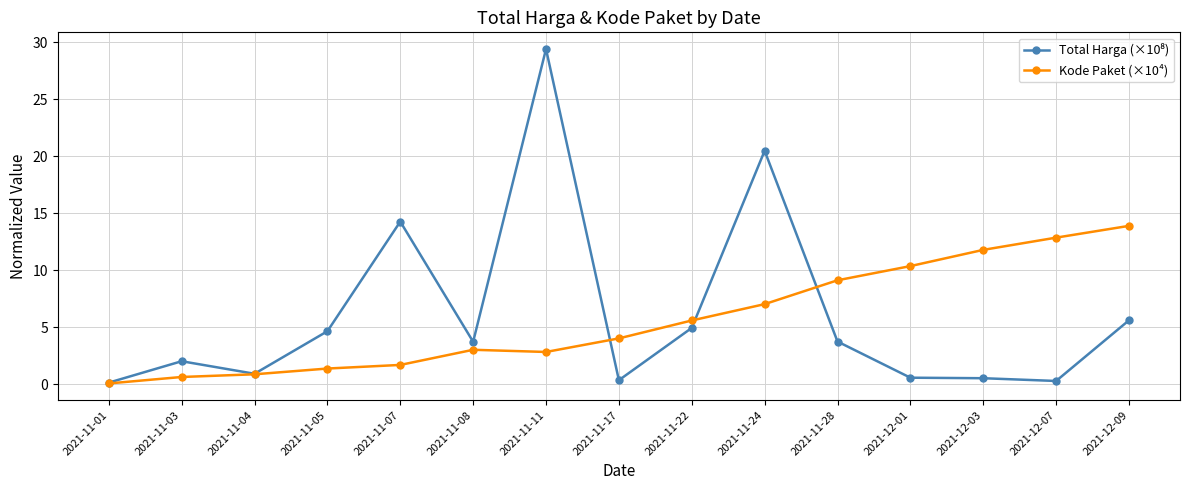

What is the label of the 1st point from the right?

2021-12-09